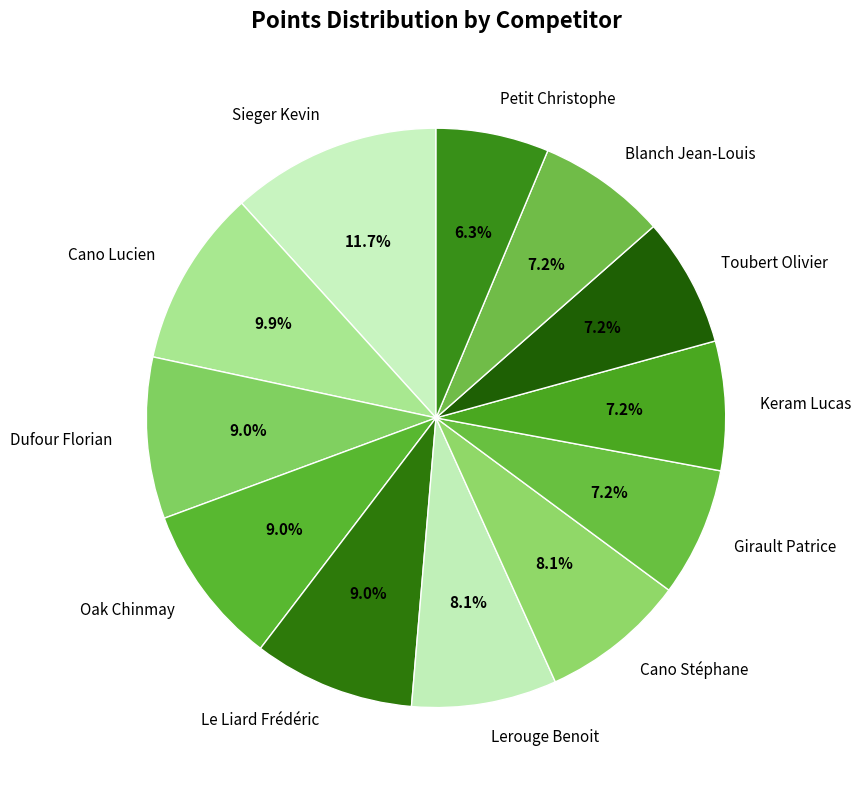

What percentage is the Cano Lucien slice, to the nearest percent?

10%